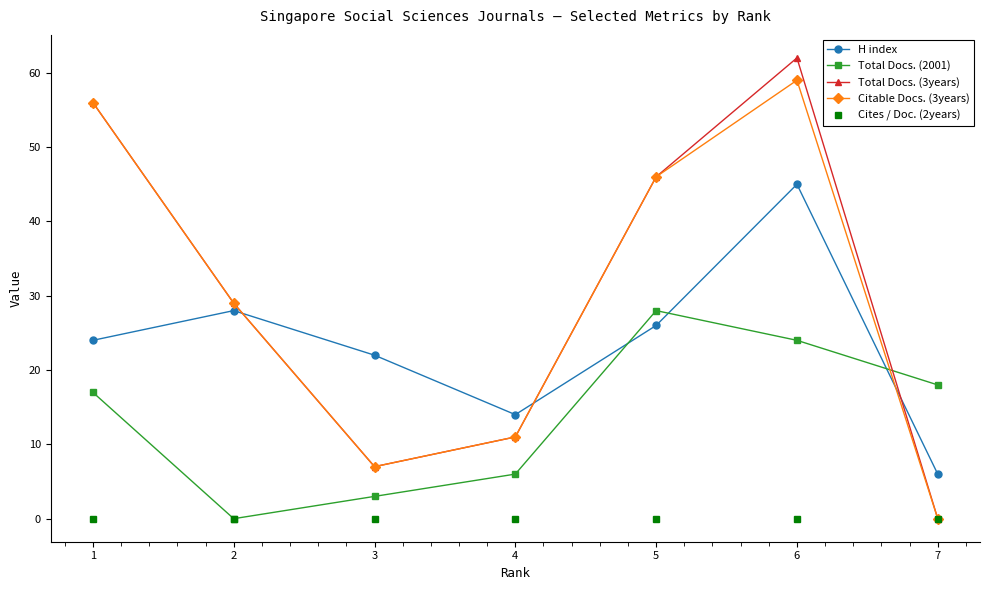

At which category does the chart reach its peak across all series?

6